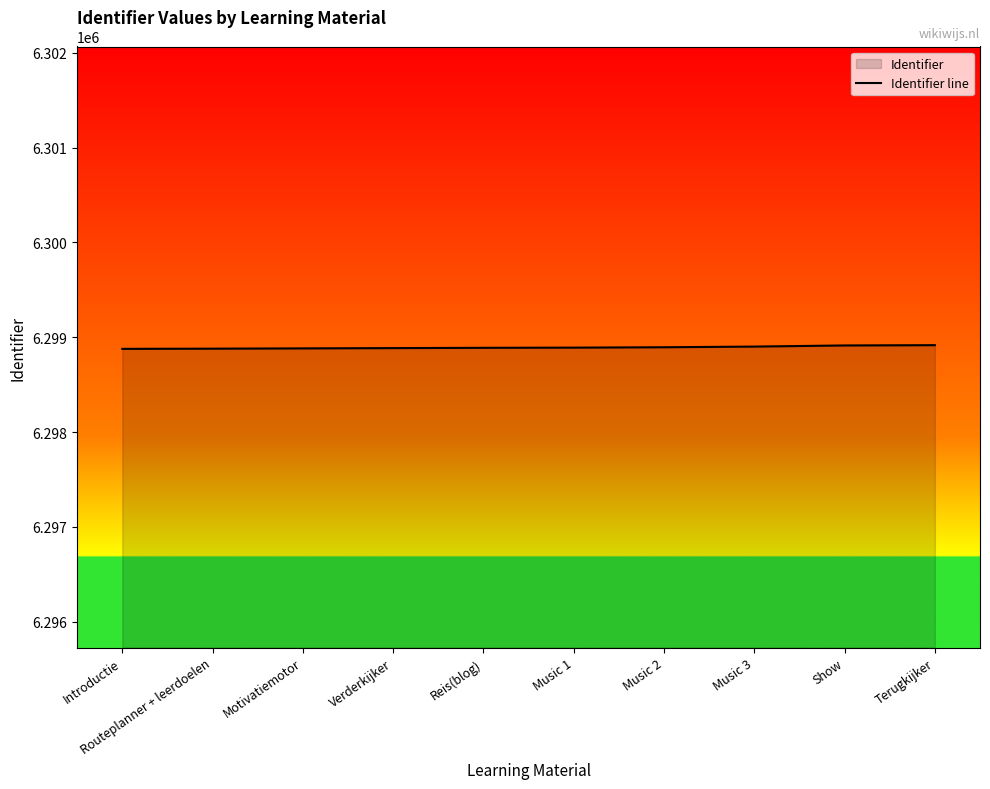

The chart shows a value of 6298913 at Show. True or false?

True